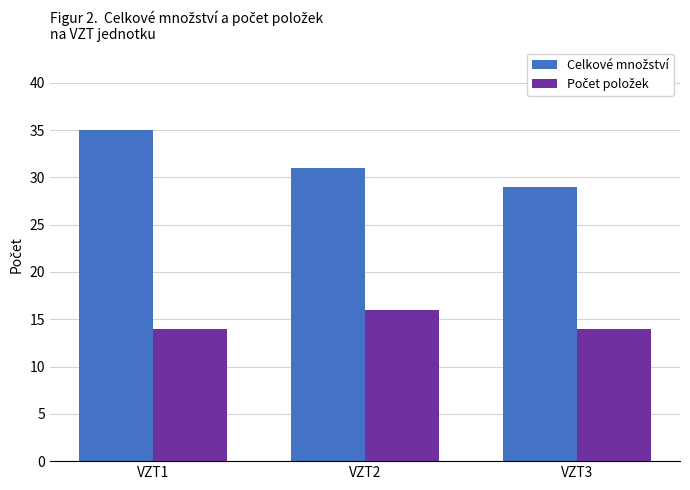

What is the maximum value shown in the chart?

35